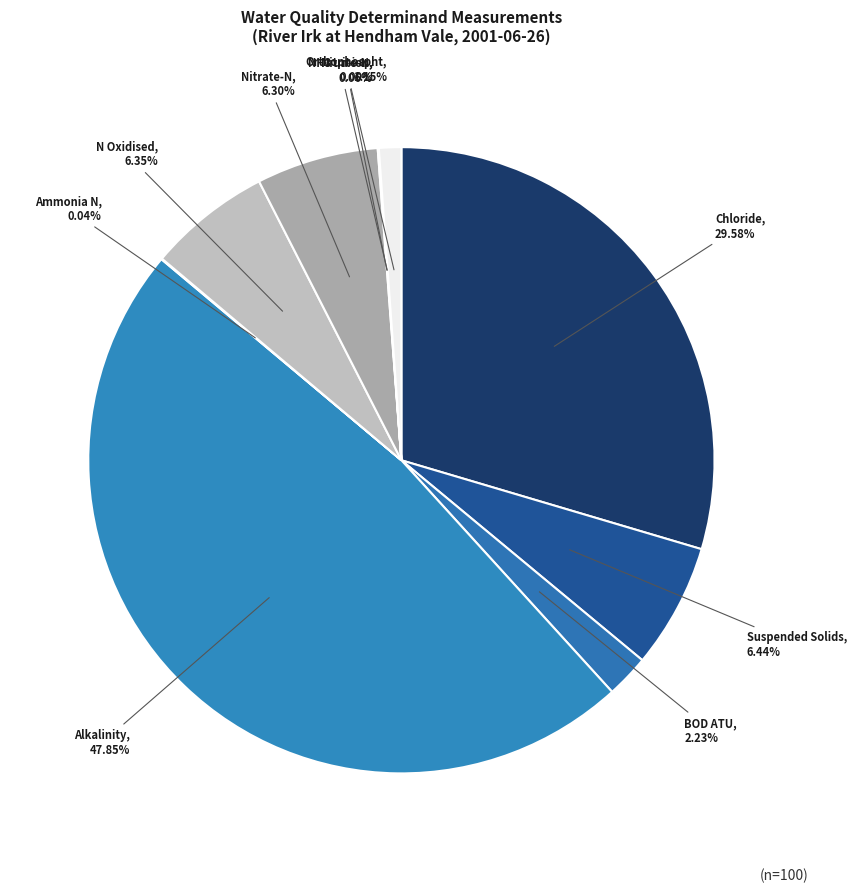

Which slice is the smallest?

mg/l (NH3 un-ion)